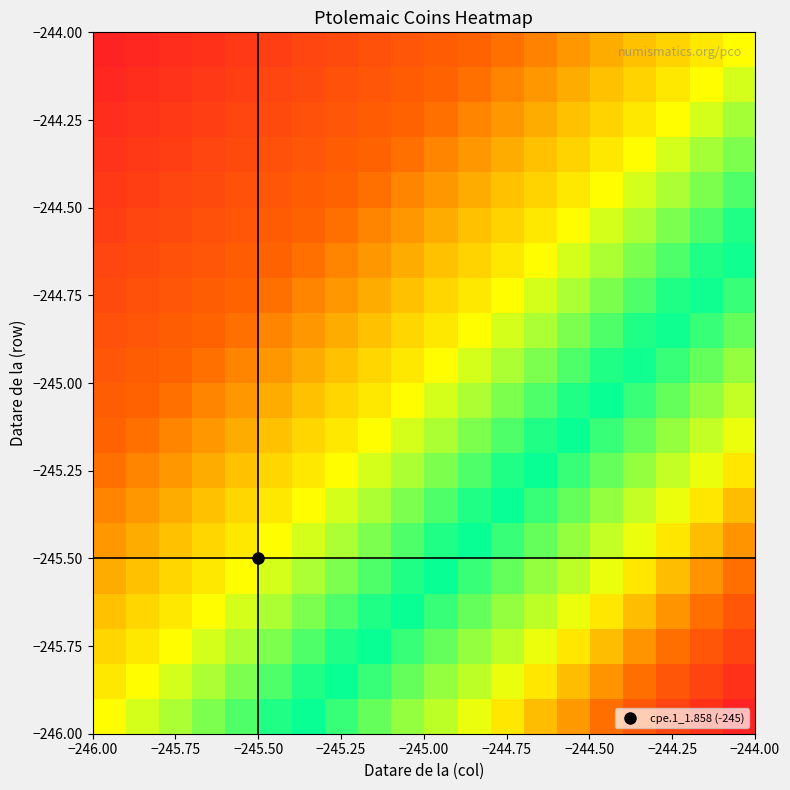

At how many categories does at least one series exceed 0?

20